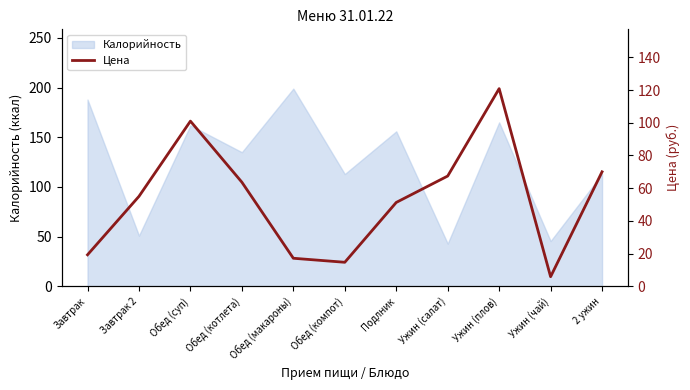

Which has a higher value, Завтрак or Ужин (чай)?

Завтрак